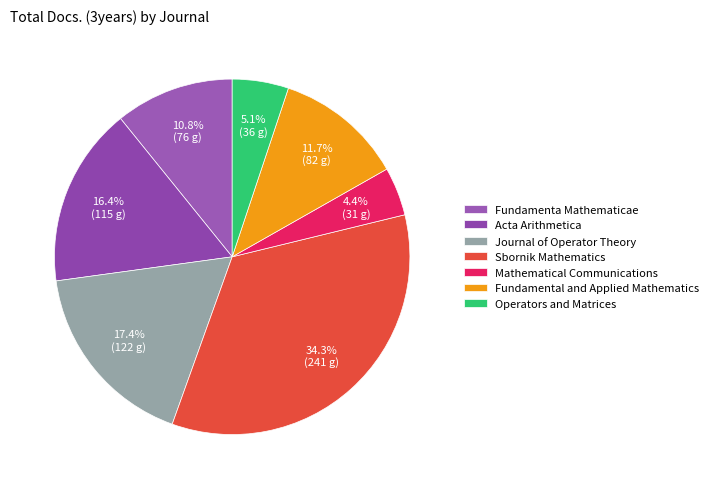

True or false: Journal of Operator Theory accounts for 17% of the total.

True